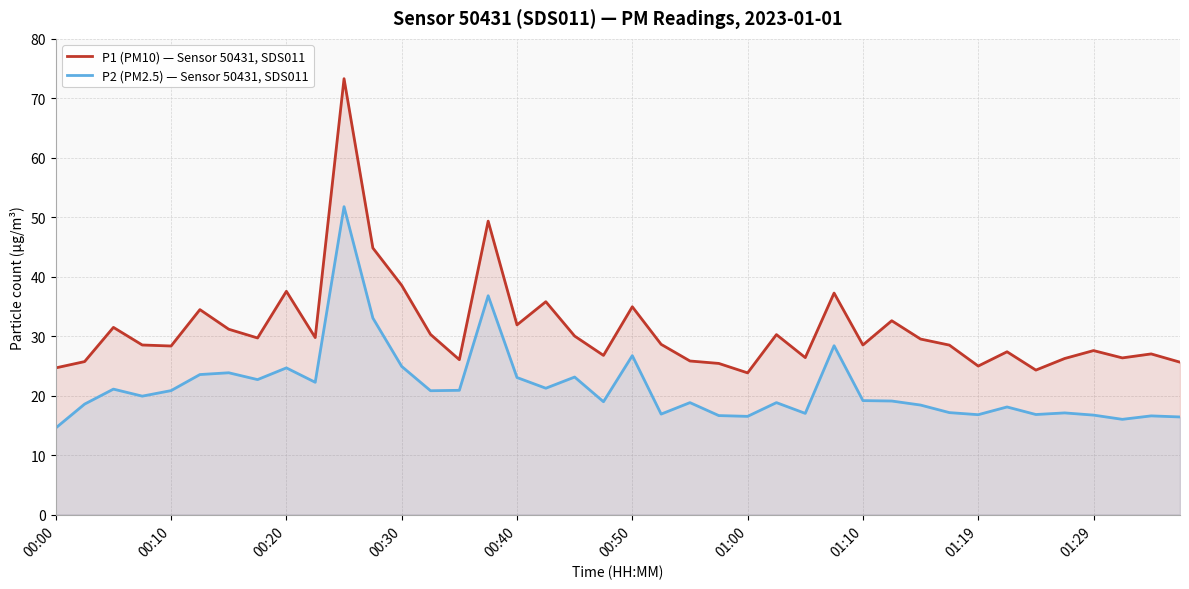

What is the value of the P1 (PM10) — Sensor 50431, SDS011 point at the 7th from the left?

31.2